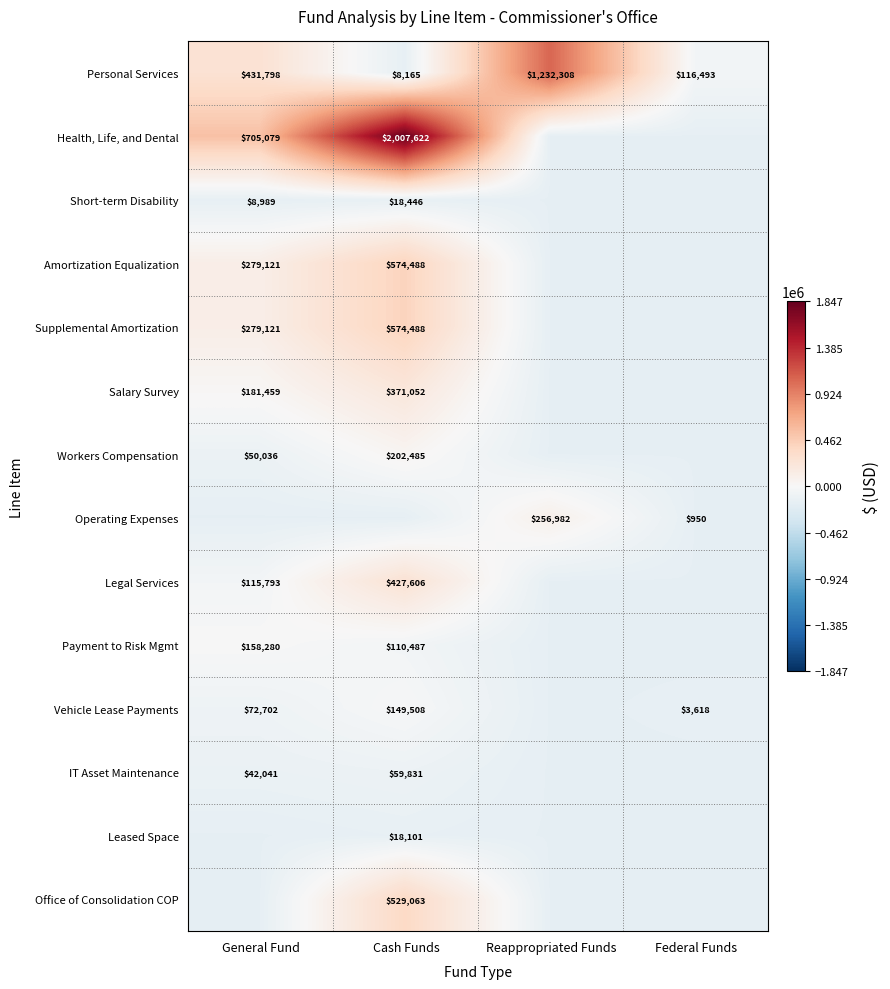

At which category is the sum across all series the highest?

Cash Funds